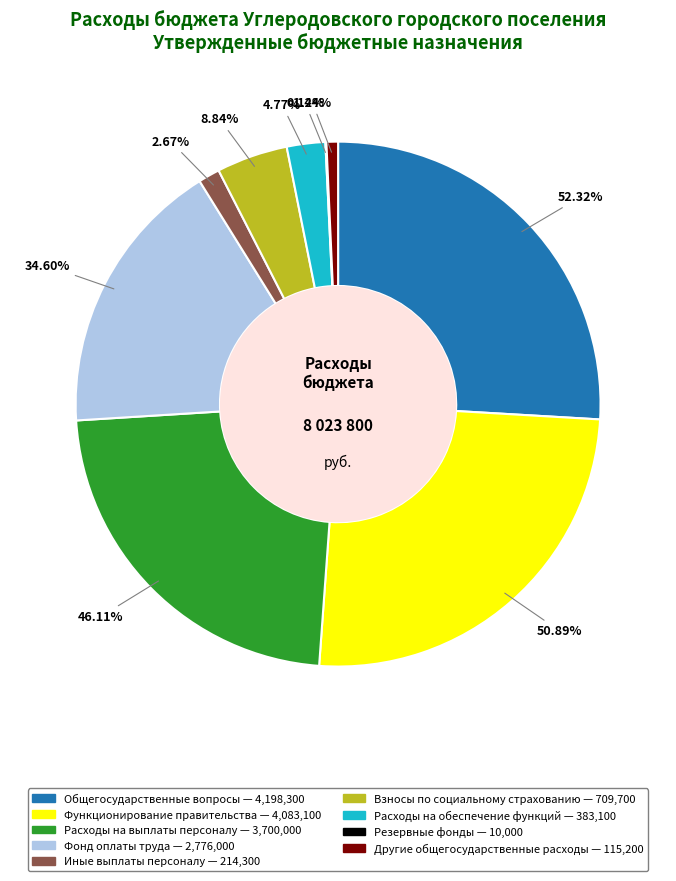

To the nearest percent, what is the combined percentage of Фонд оплаты труда and Резервные фонды?

17%